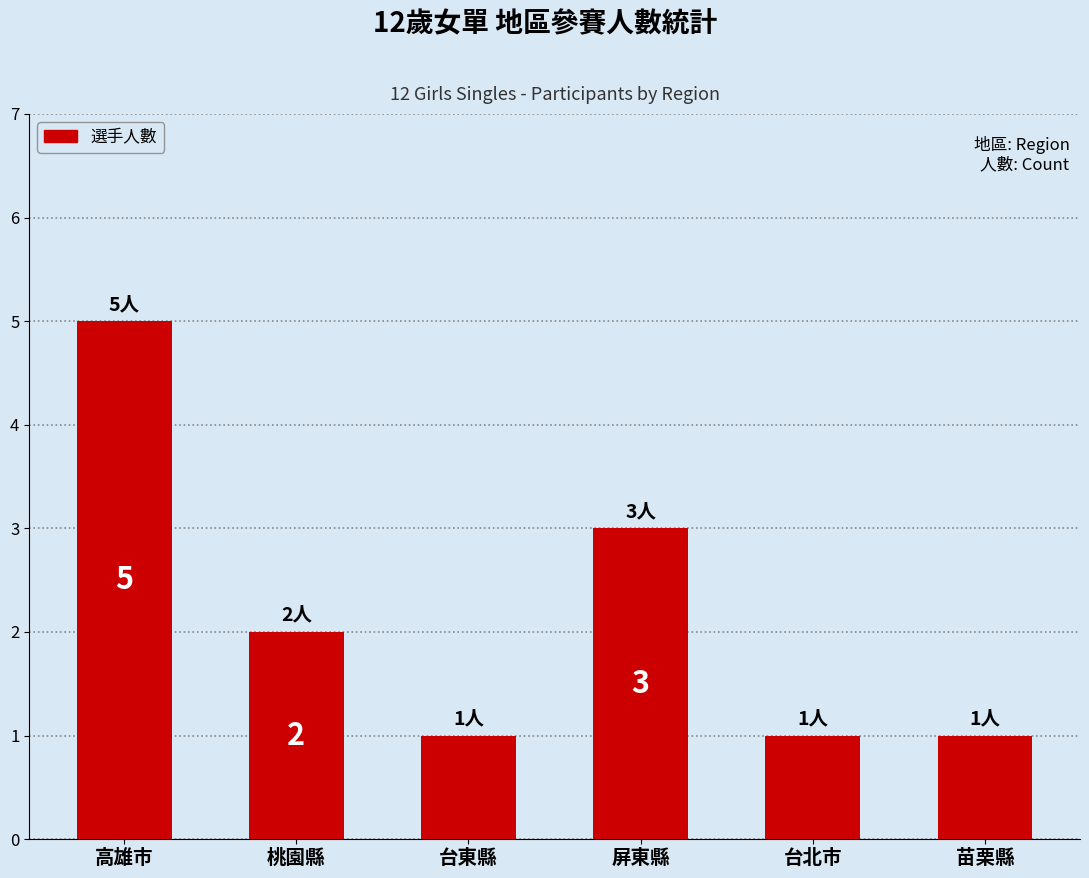

The value at 台北市 is 1. True or false?

True